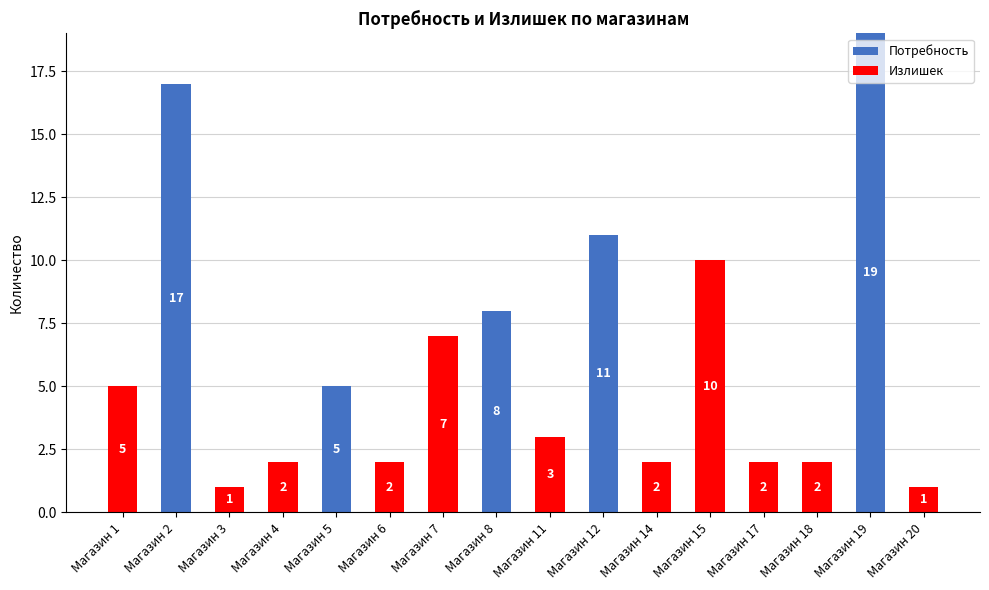

What is the total value across all series at Магазин 12?

11